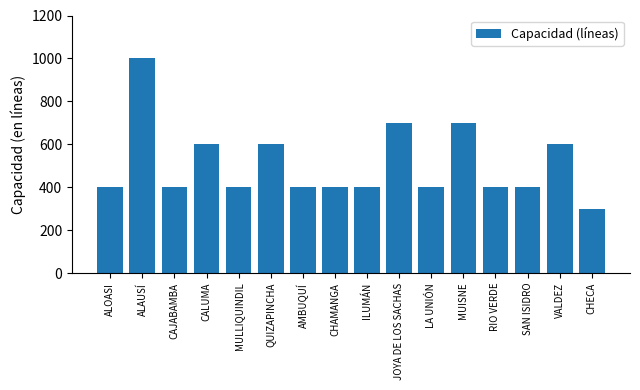

Is it true that the value at QUIZAPINCHA is 600?

True